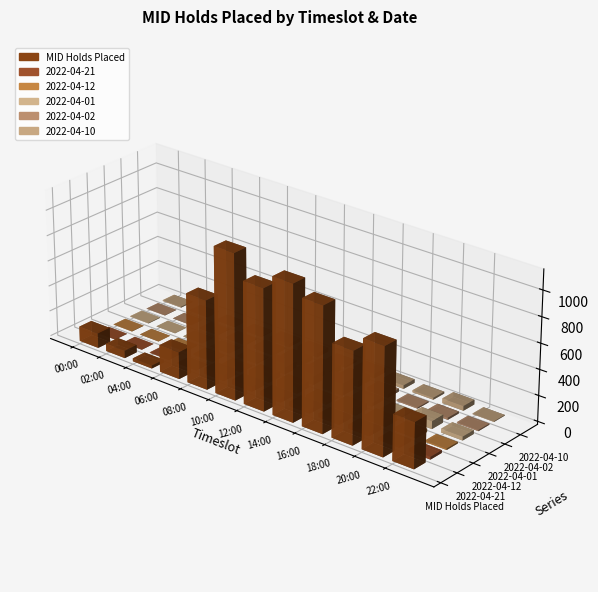

Rank the series by their maximum value, from highest to lowest.

MID Holds Placed, 2022-04-01, 2022-04-12, 2022-04-02, 2022-04-21, 2022-04-10